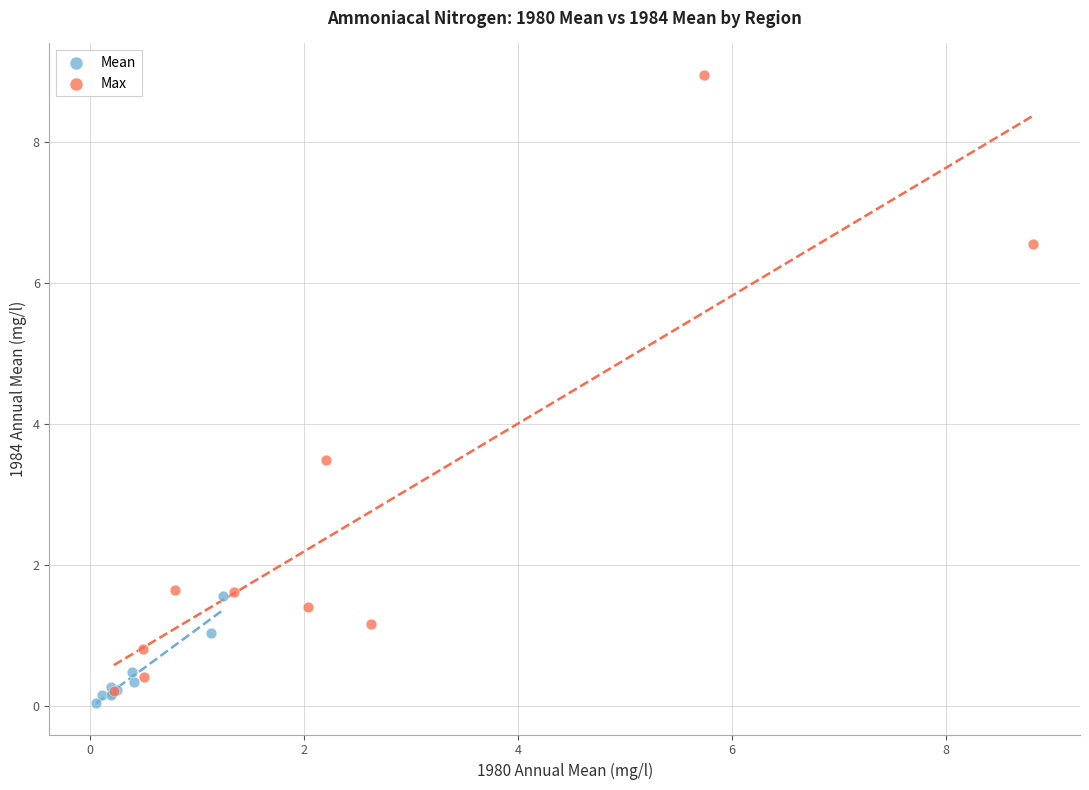

Which series reaches the maximum Y coordinate?

Max